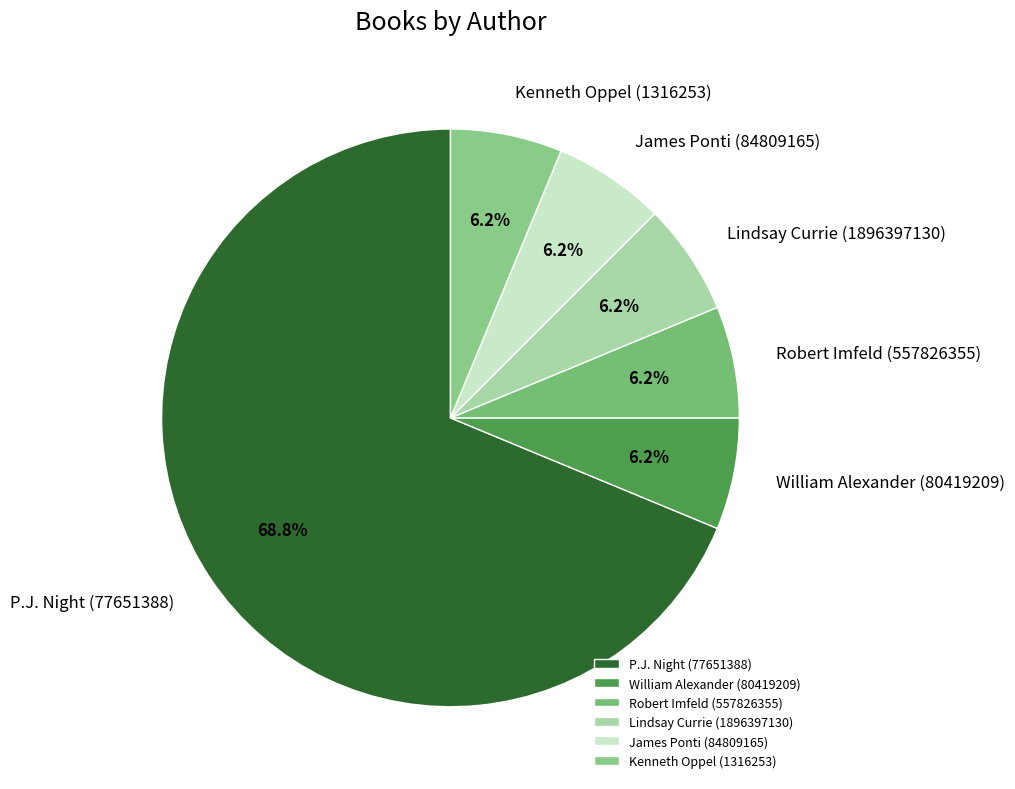

True or false: Kenneth Oppel (1316253) accounts for 6% of the total.

True